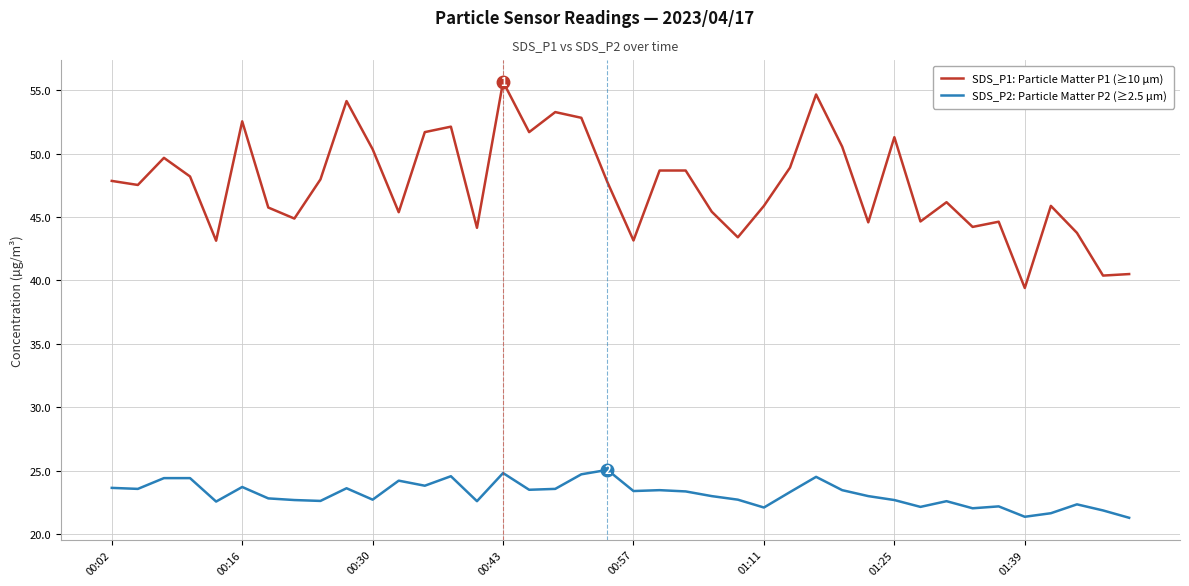

True or false: SDS_P1: Particle Matter P1 (≥10 µm) has more than 0 interior local peaks.

True